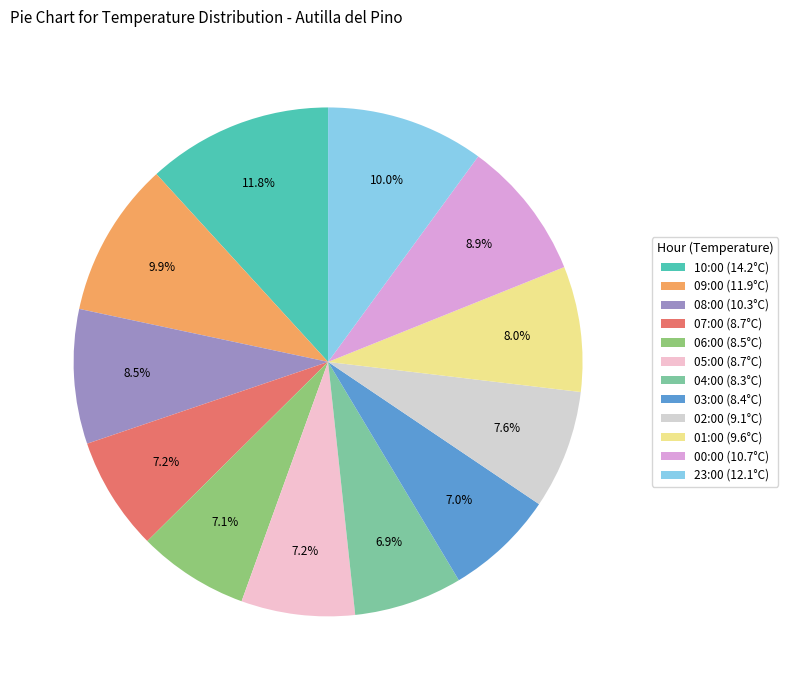

To the nearest percent, what is the difference between the largest and smallest slice percentages?

5%